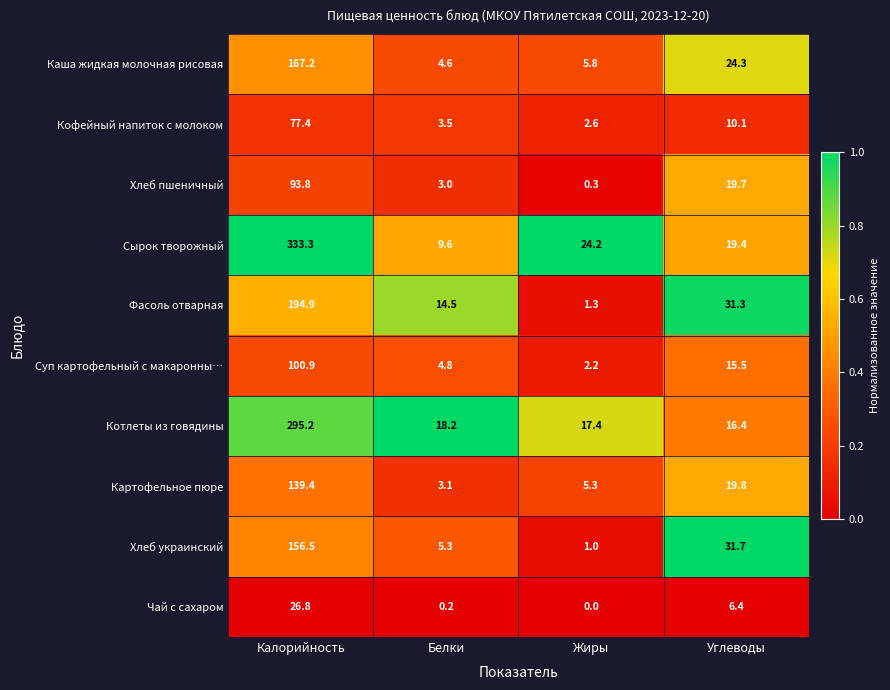

Which series changed the most between Калорийность and Белки?

Сырок творожный